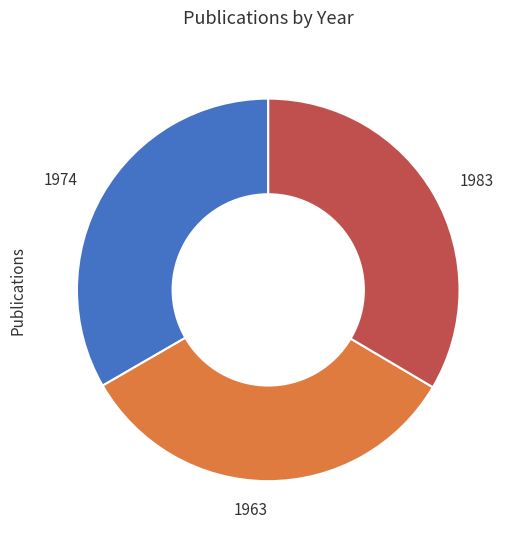

Is it true that 1983 is 48% of the pie?

False